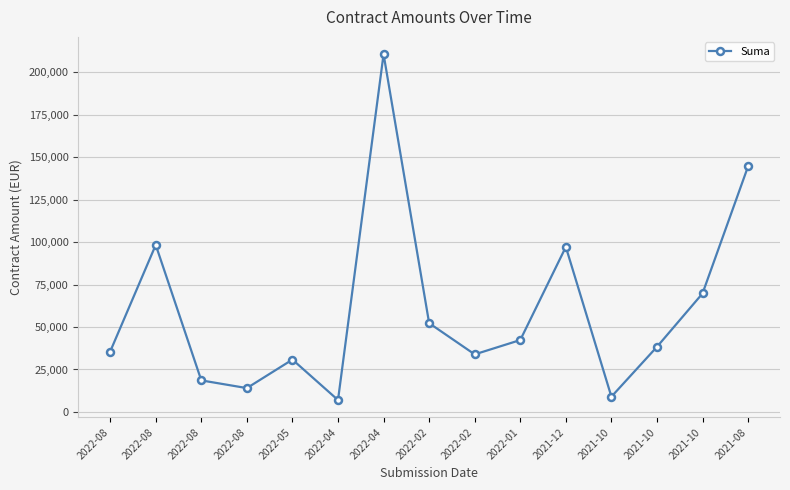

How many interior local valleys (lower than both neighbors) does the data have?

4